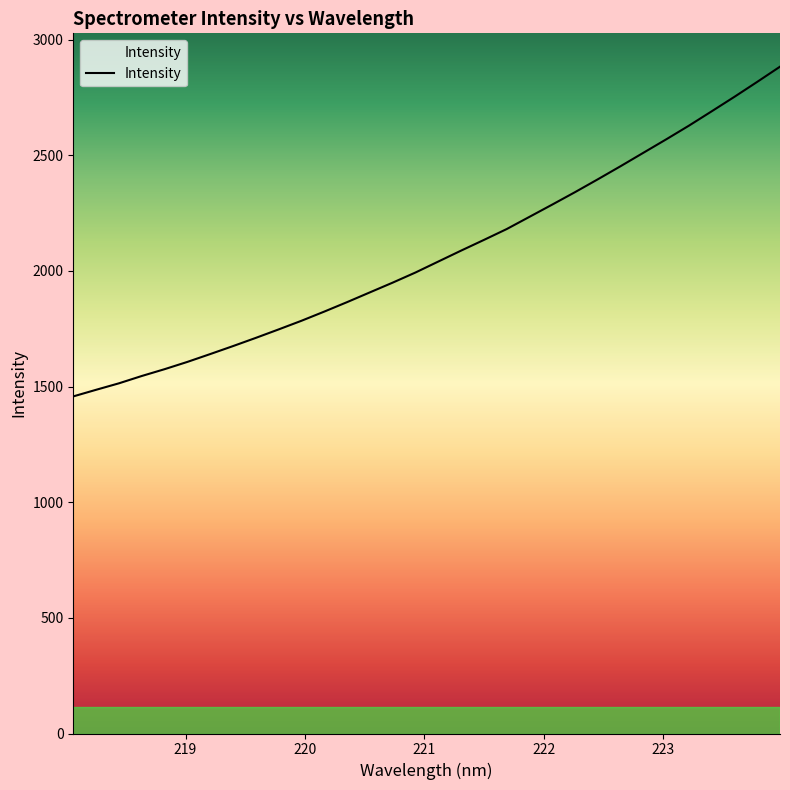

What is the sum of all values?

66291.1